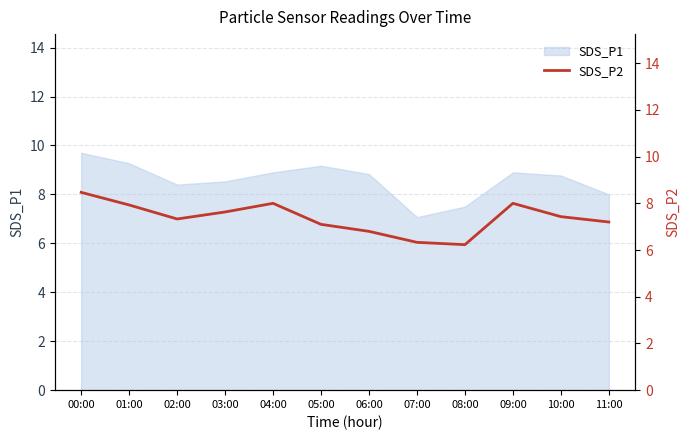

What is the label of the 12th point from the left?

11:00